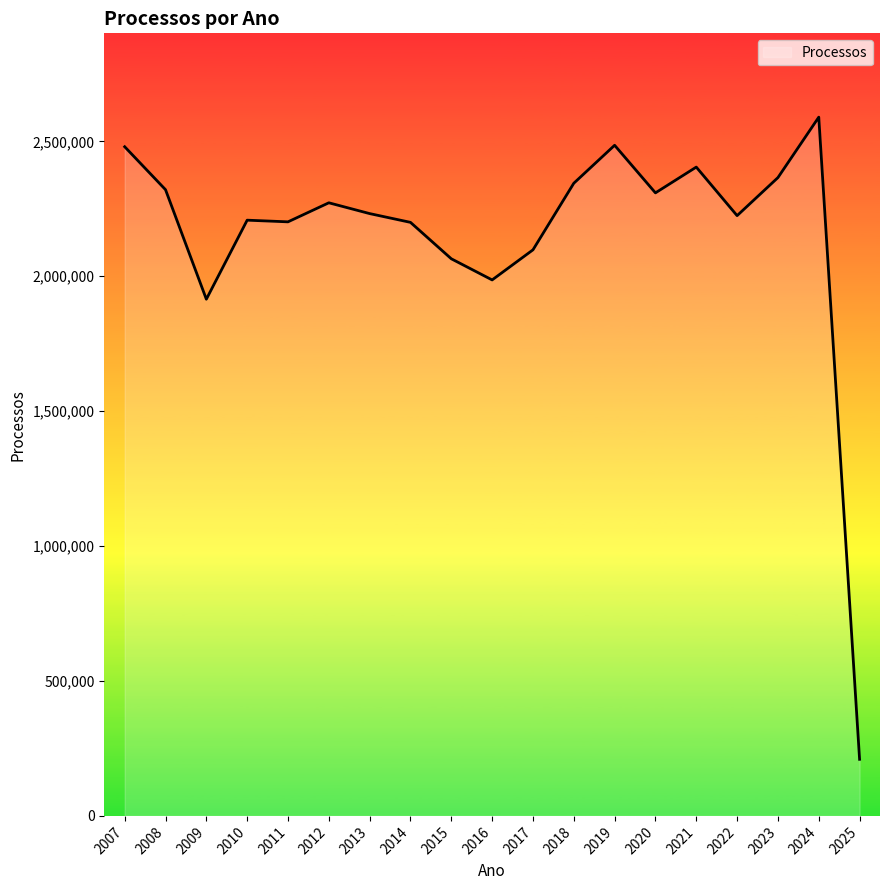

What is the greatest value displayed?

2589602